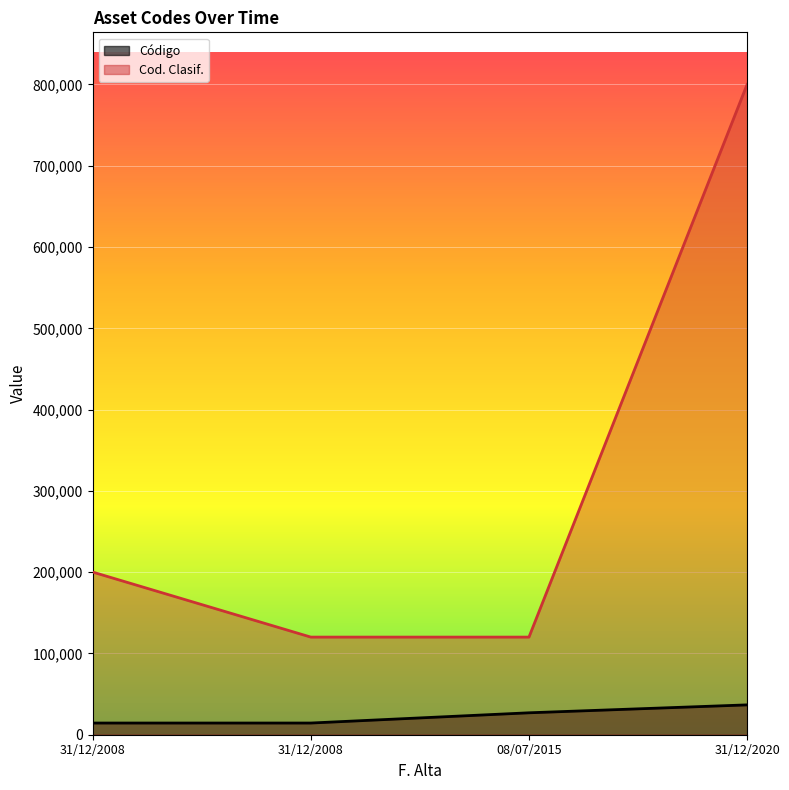

What is the average value of the Código series?

23109